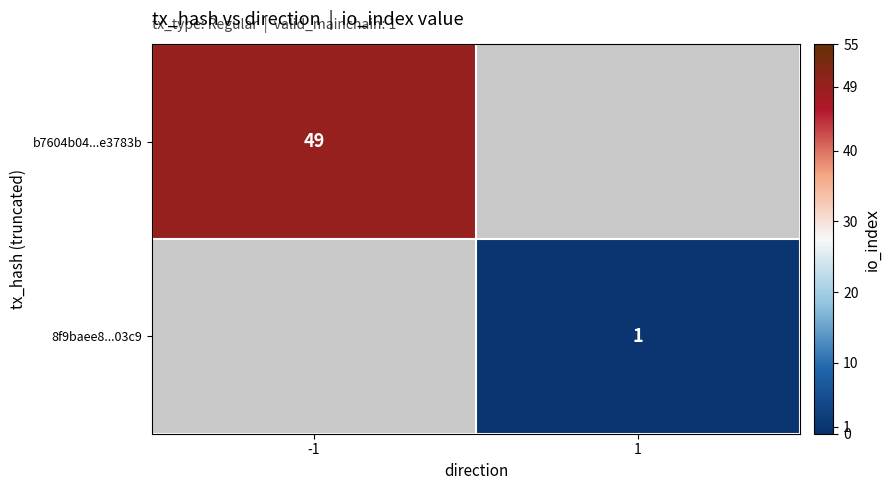

True or false: 8f9baee8...03c9 has a value of 0 at 1.

False